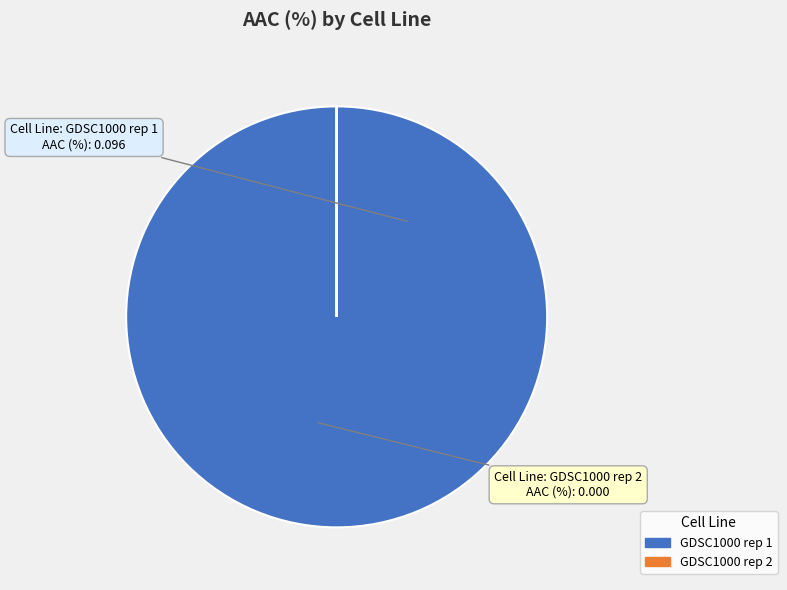

The GDSC1000 rep 1 slice represents 100% of the pie. True or false?

True